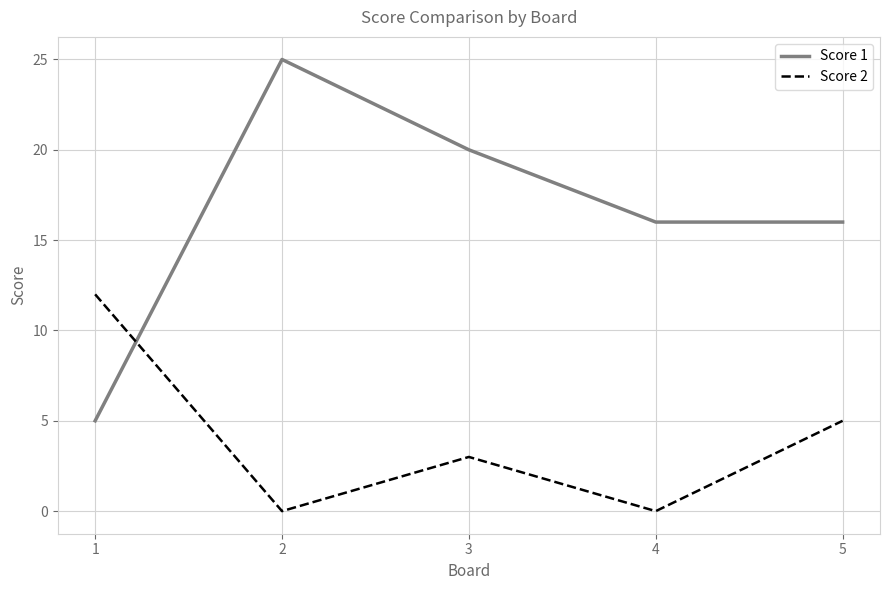

True or false: Score 2 and Score 1 cross at least once.

True